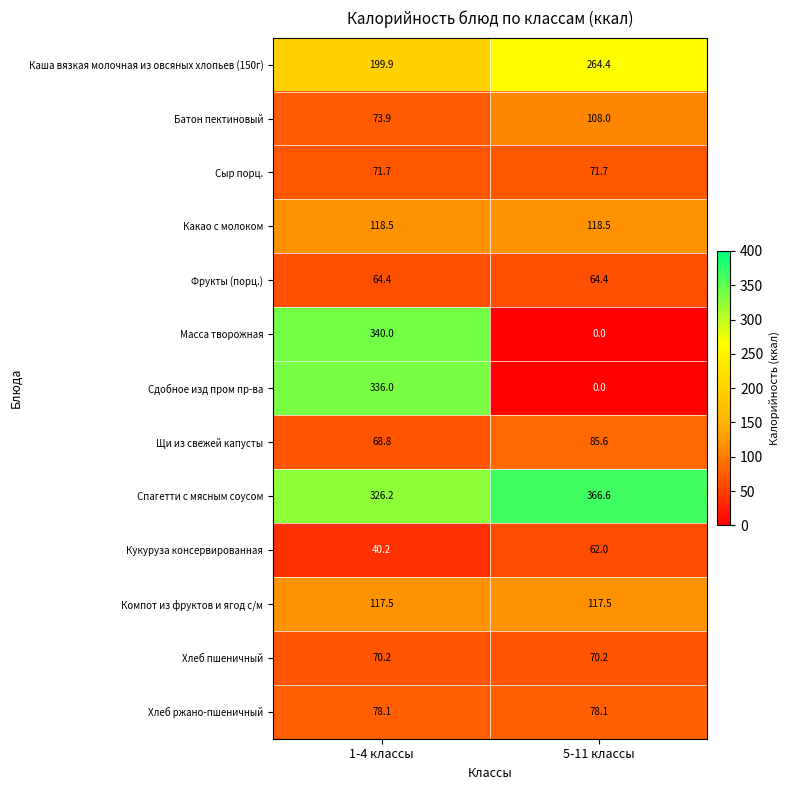

What is the spread (max minus min) of values at 1-4 классы?

299.8